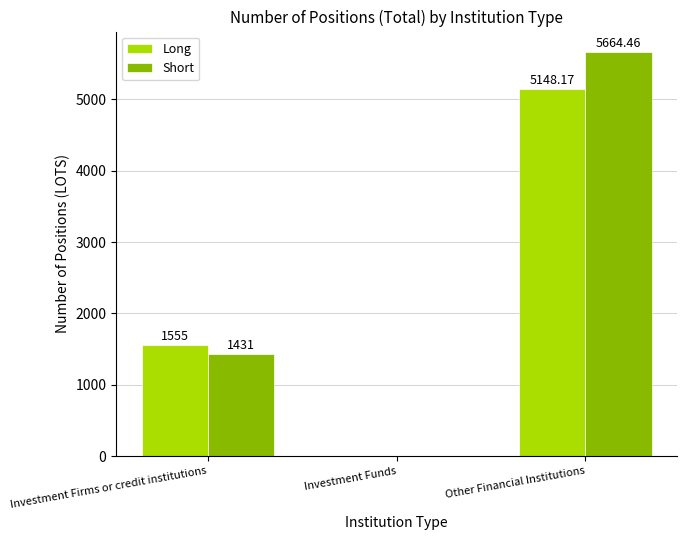

What is the difference between the Short values at Investment Funds and Investment Firms or credit institutions?

1431.0